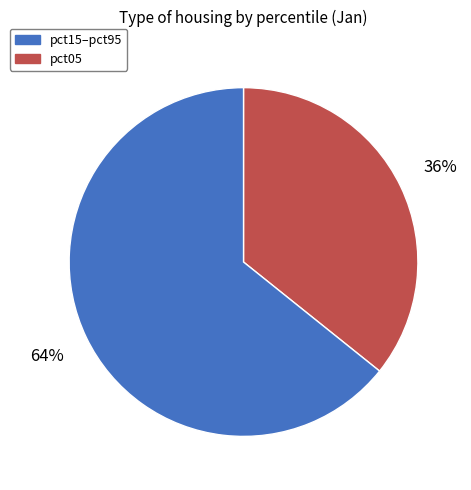

To the nearest percent, what is the difference between the largest and smallest slice percentages?

28%